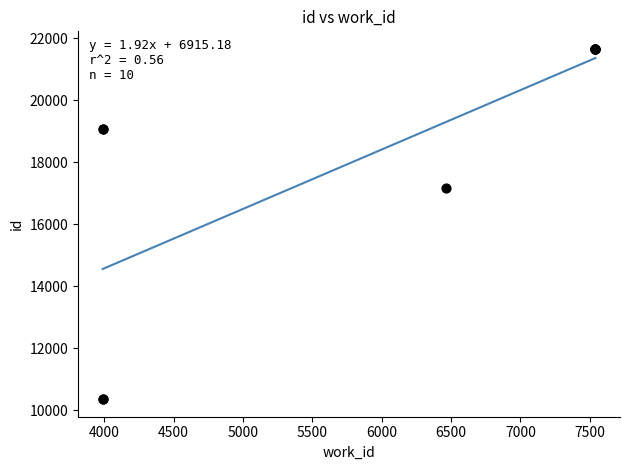

Approximately how many times larger is the value at 6460 compared to 7540?

0.8